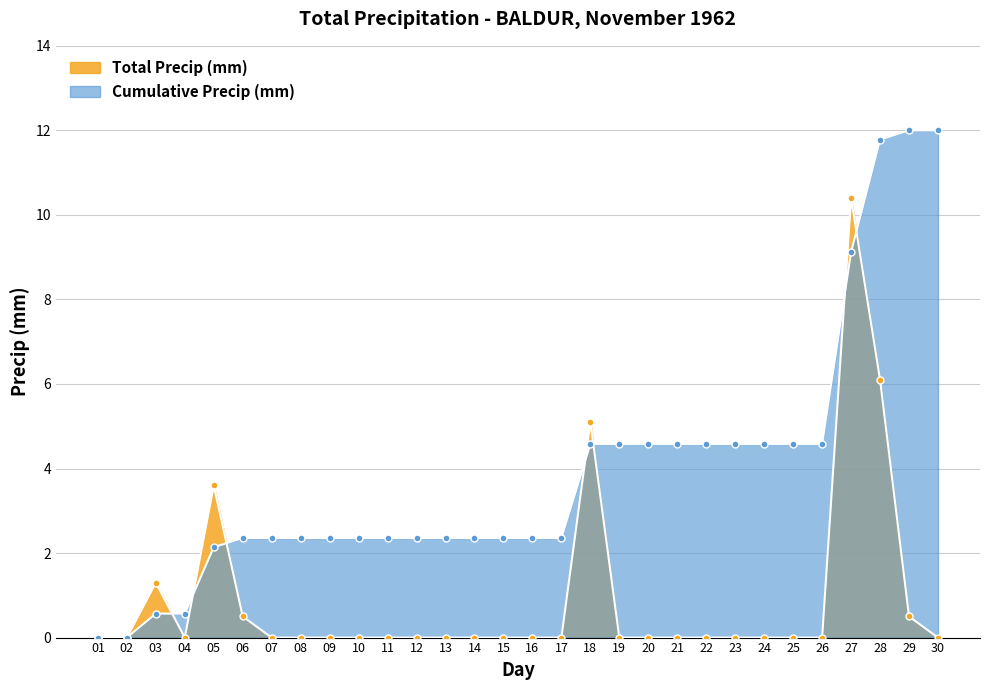

How many points are lower than both their immediate neighbors (excluding endpoints)?

1